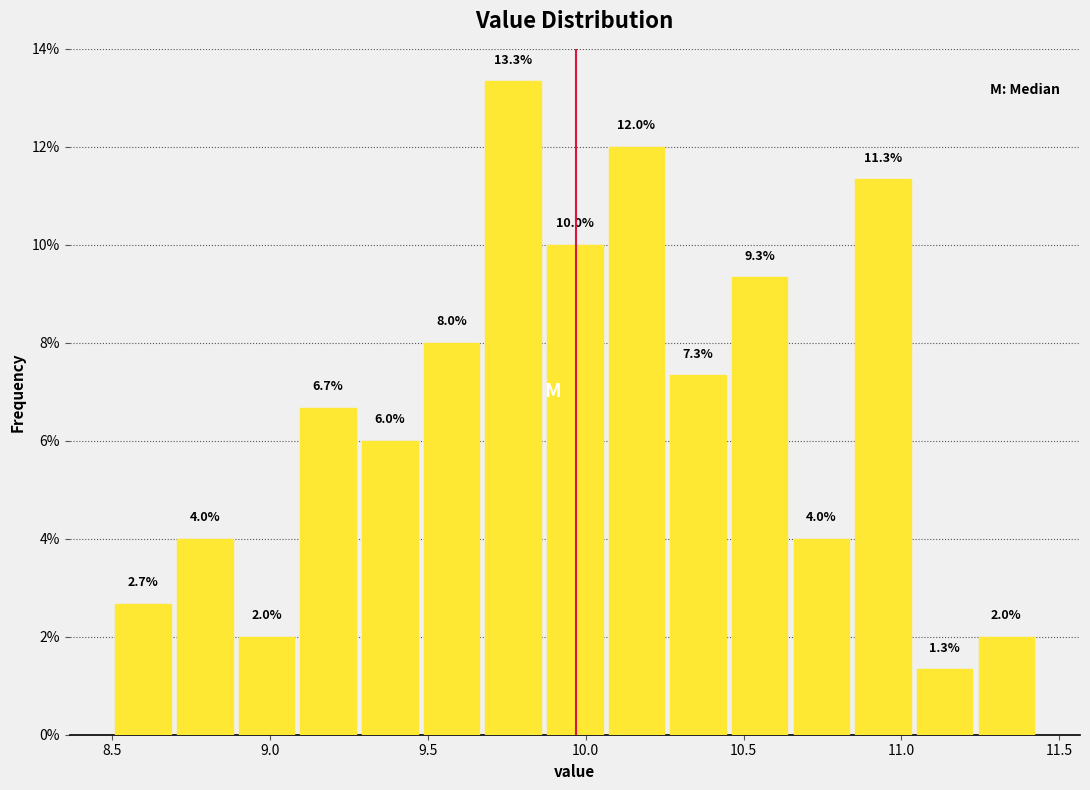

Read against the x-axis, roughly where is the centre of the tallest bar?

9.75